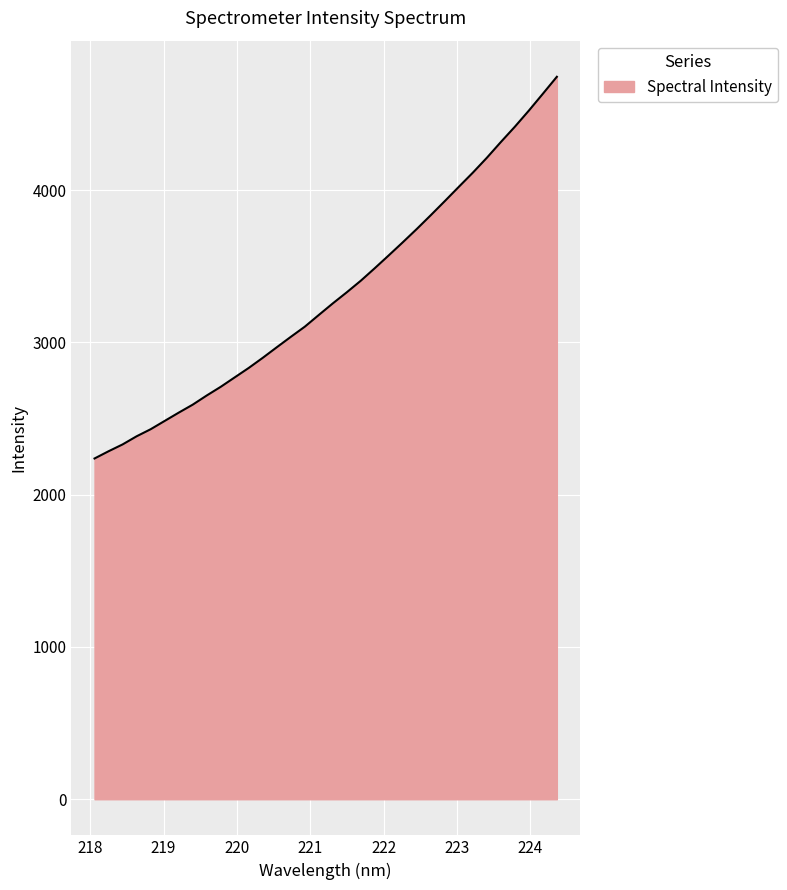

Count the number of categories in the chart.

34